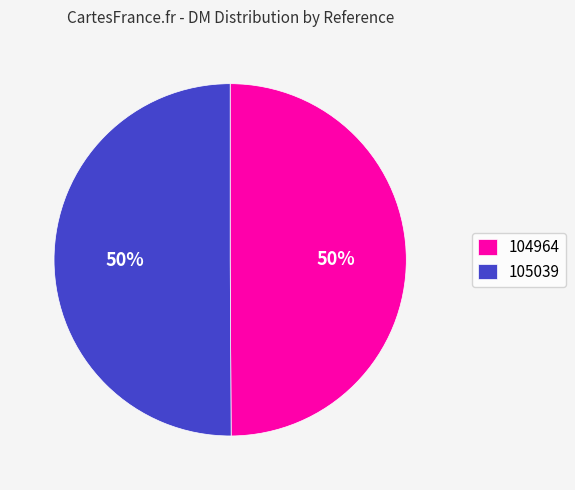

The 104964 slice represents 50% of the pie. True or false?

True